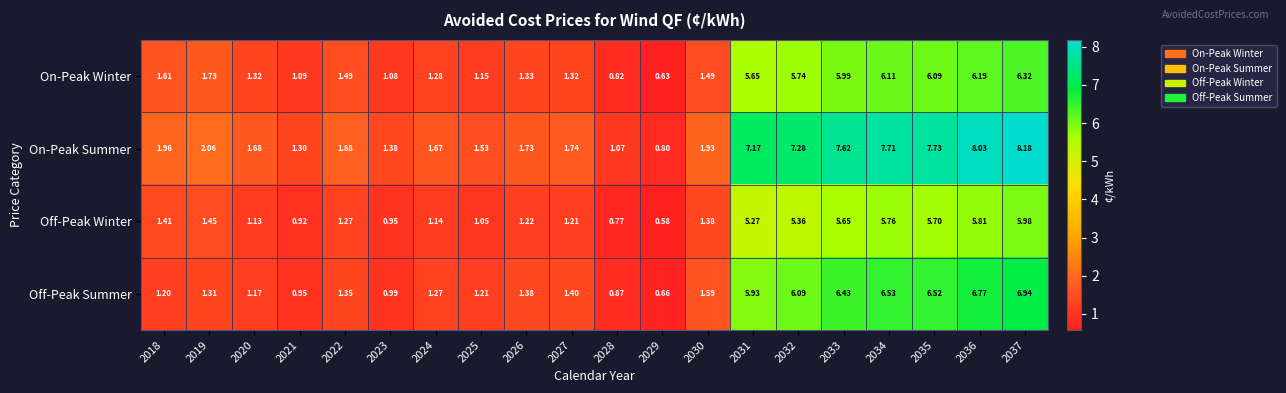

Which series has the largest range (max minus min)?

On-Peak Summer